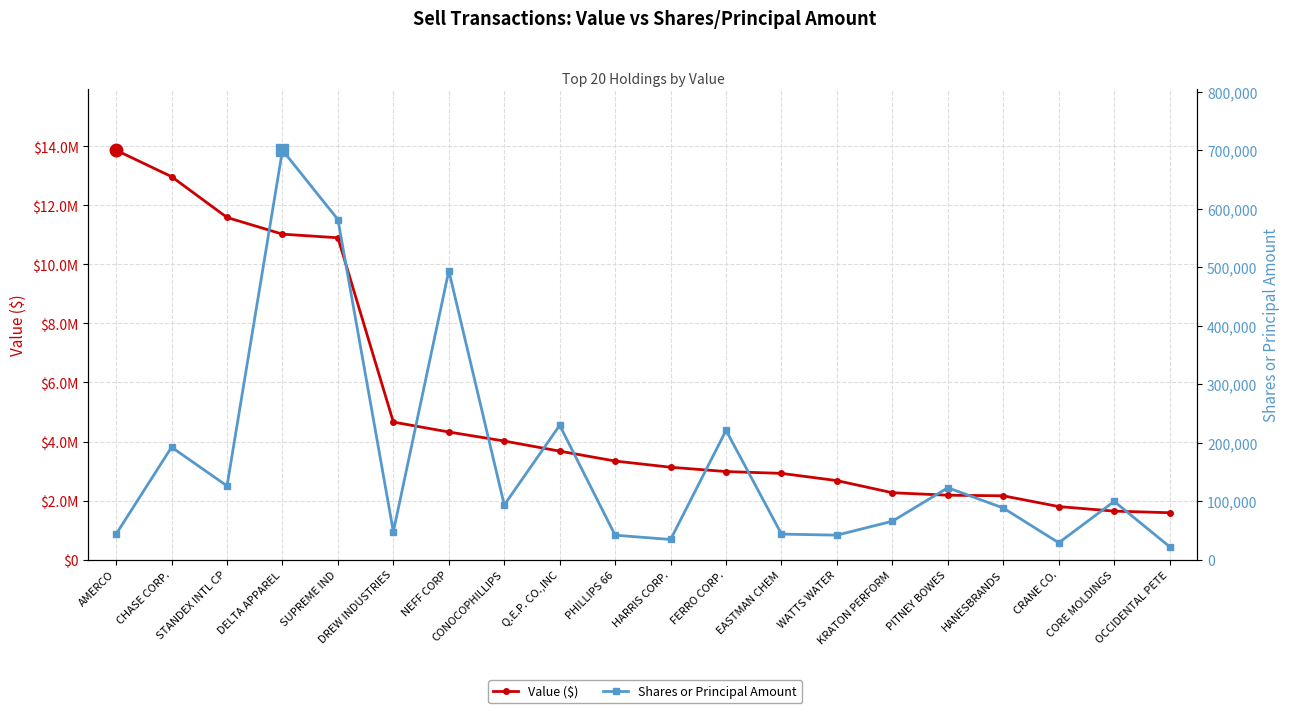

What is the lowest value of the Shares or Principal Amount series?

22058